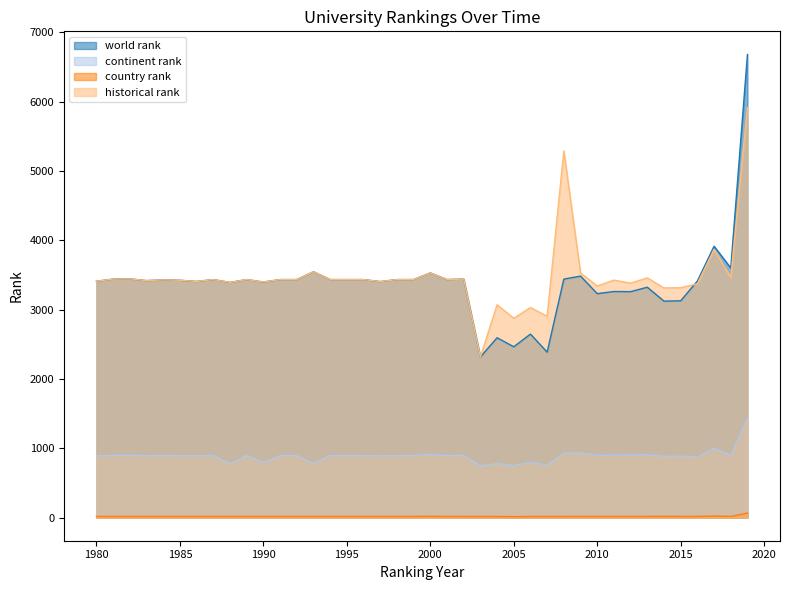

What is the maximum value shown in the chart?

6678